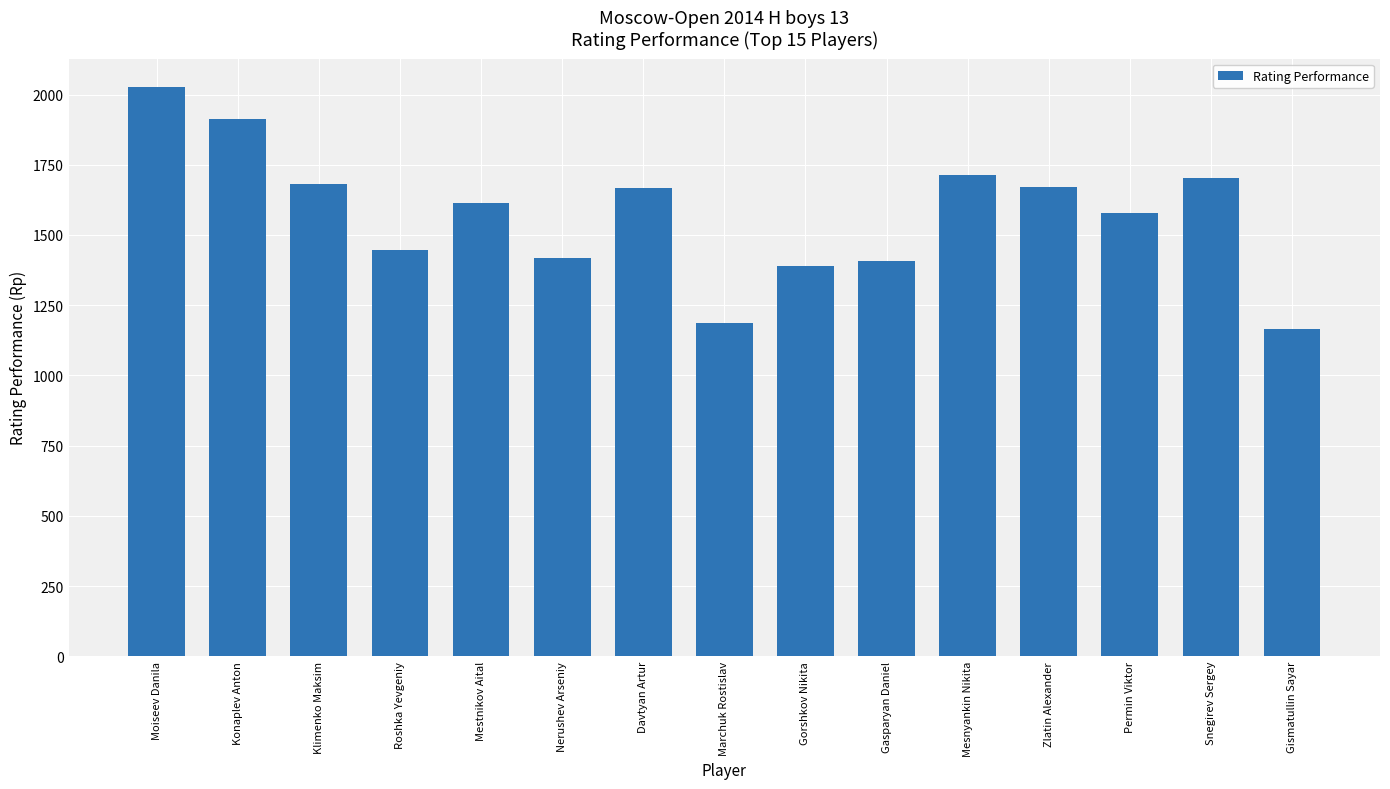

Is it true that the value at Nerushev Arseniy is 1417?

True